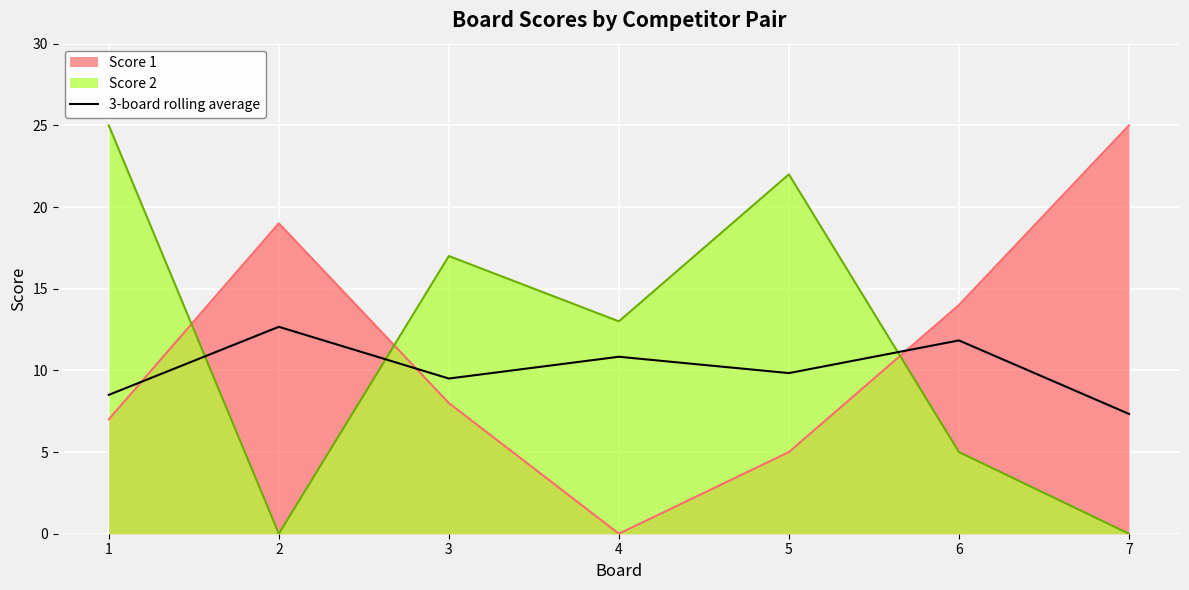

Reading left to right, list all the values displayed in this chart.

Score 1: 1=7.0	2=19.0	3=8.0	4=0.0	5=5.0	6=14.0	7=25.0
Score 2: 1=25.0	2=0.0	3=17.0	4=13.0	5=22.0	6=5.0	7=0.0
3-board rolling average: 1=8.5	2=12.7	3=9.5	4=10.8	5=9.8	6=11.8	7=7.3